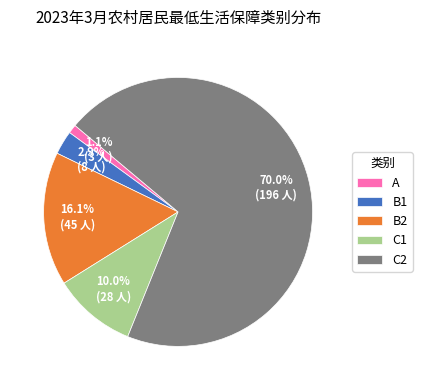

Which category accounts for the majority?

C2